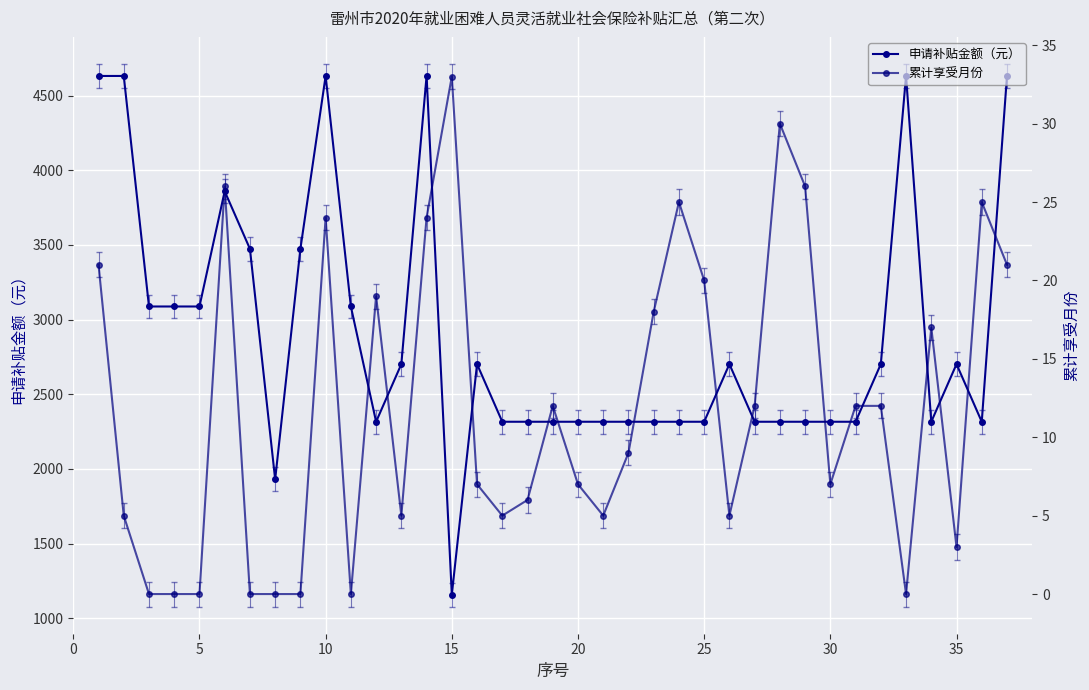

What is the total value across all series at 10?

3087.8